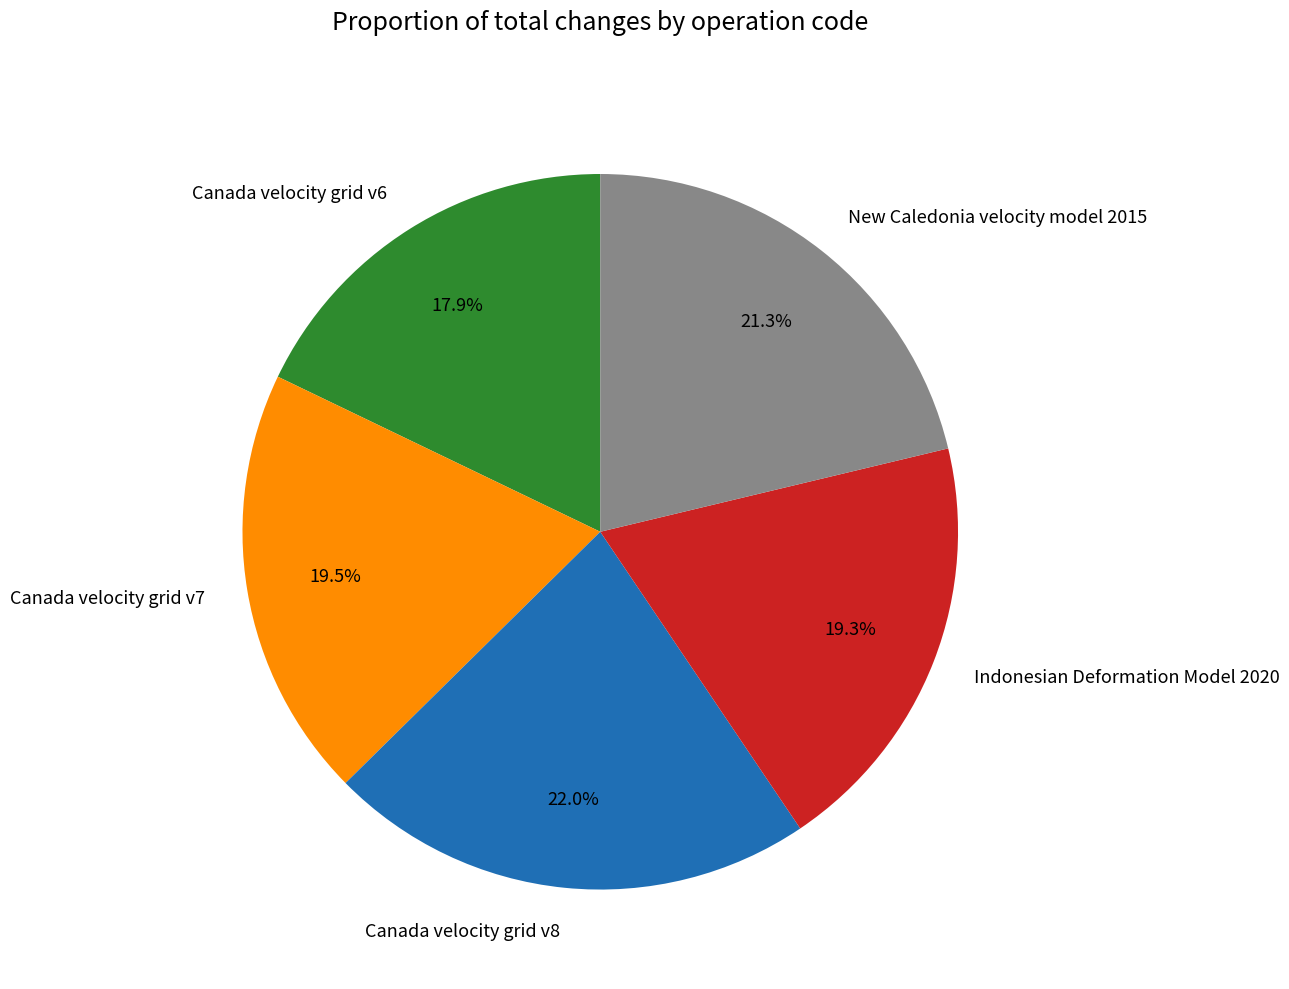

Combined, what portion of the pie is Canada velocity grid v7 and New Caledonia velocity model 2015?

40.8%